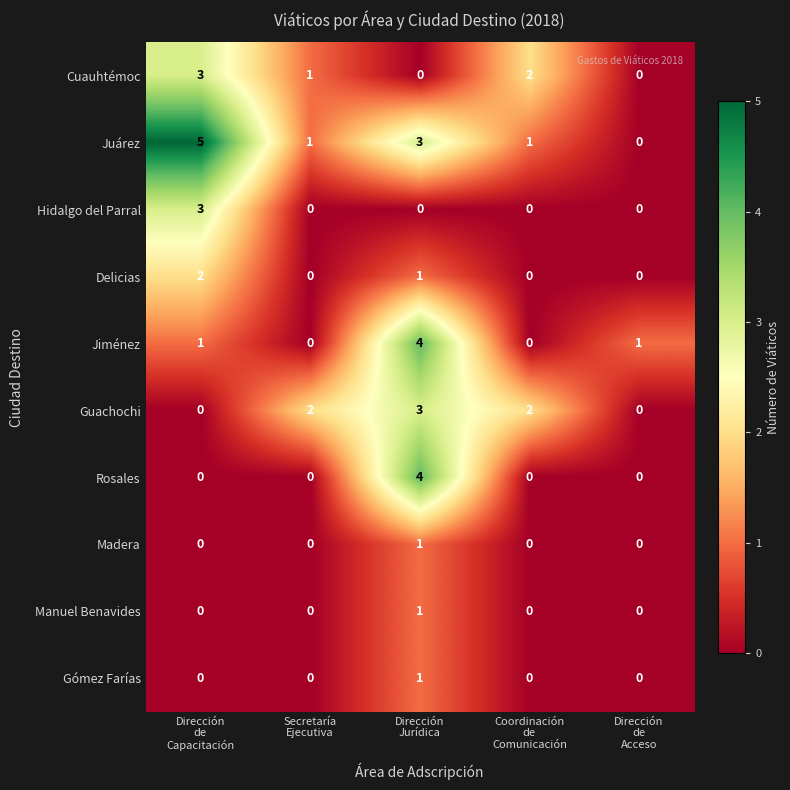

Count the Jiménez values in the range 0 to 1.

4